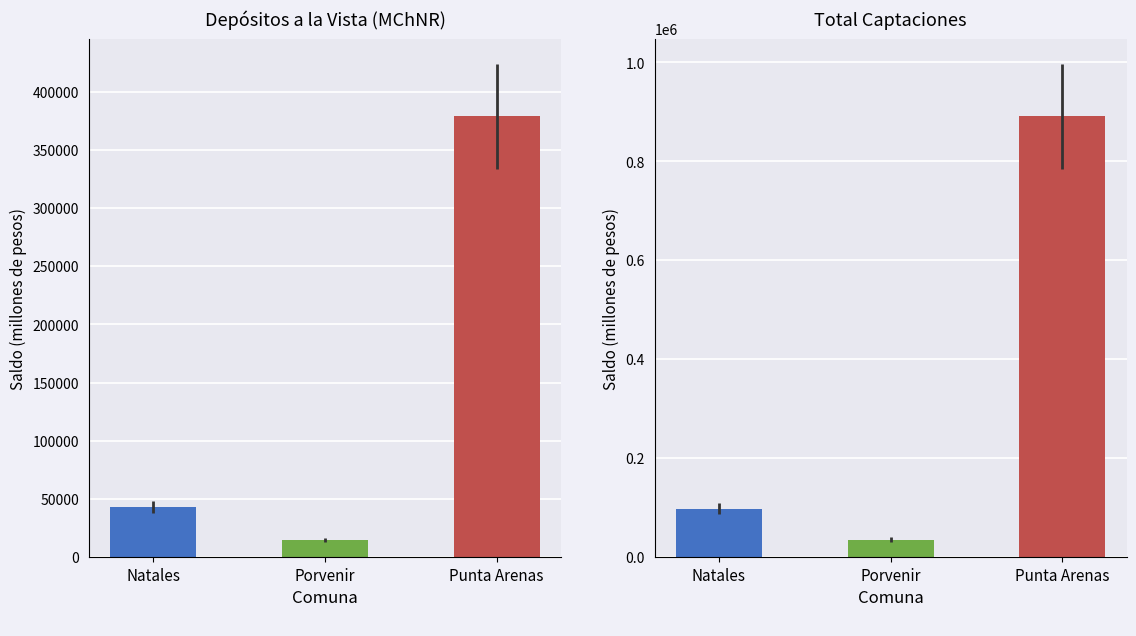

At which category is the sum across all series the highest?

Punta Arenas